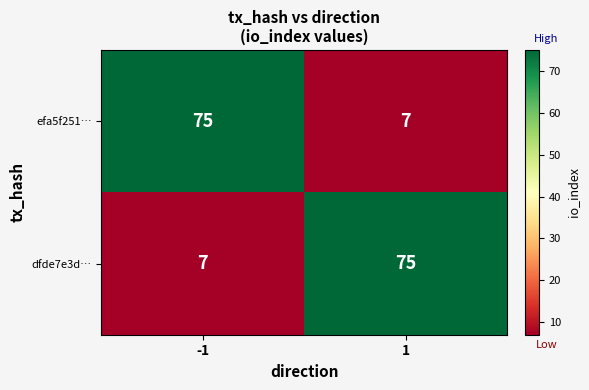

What is the sum of all efa5f251… values?

82